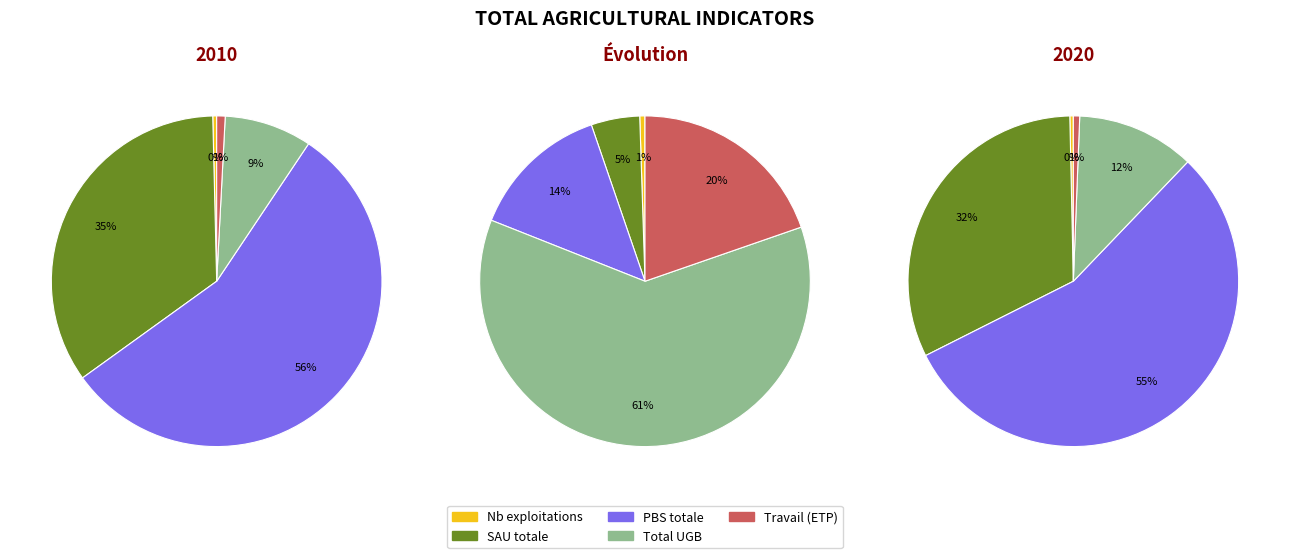

Is it true that 7 is 0% of the pie?

True